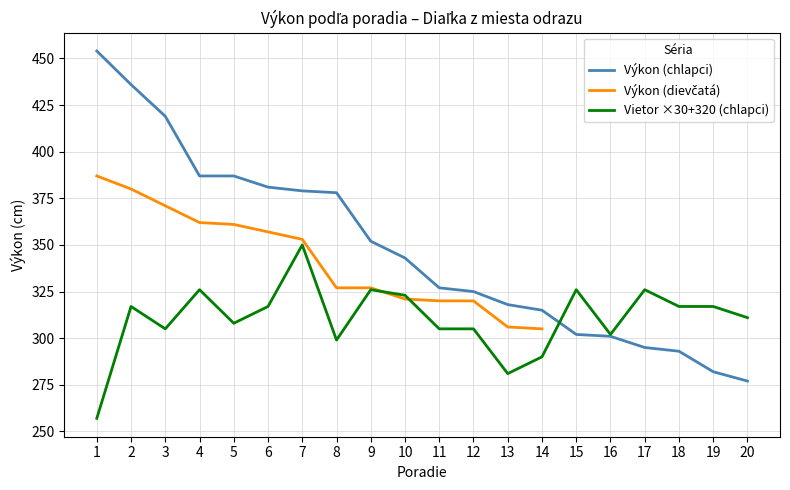

Which series has the largest total across all categories?

Výkon (chlapci)